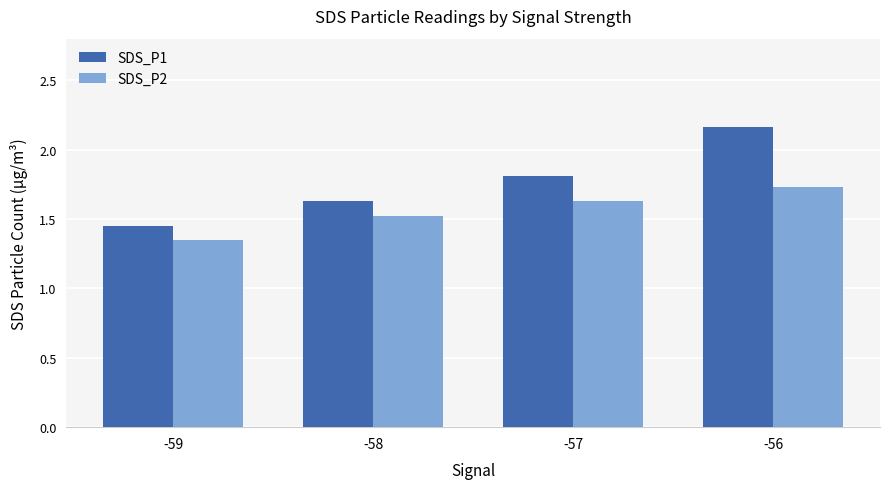

What is the difference between the maximum and minimum values in the SDS_P2 series?

0.4